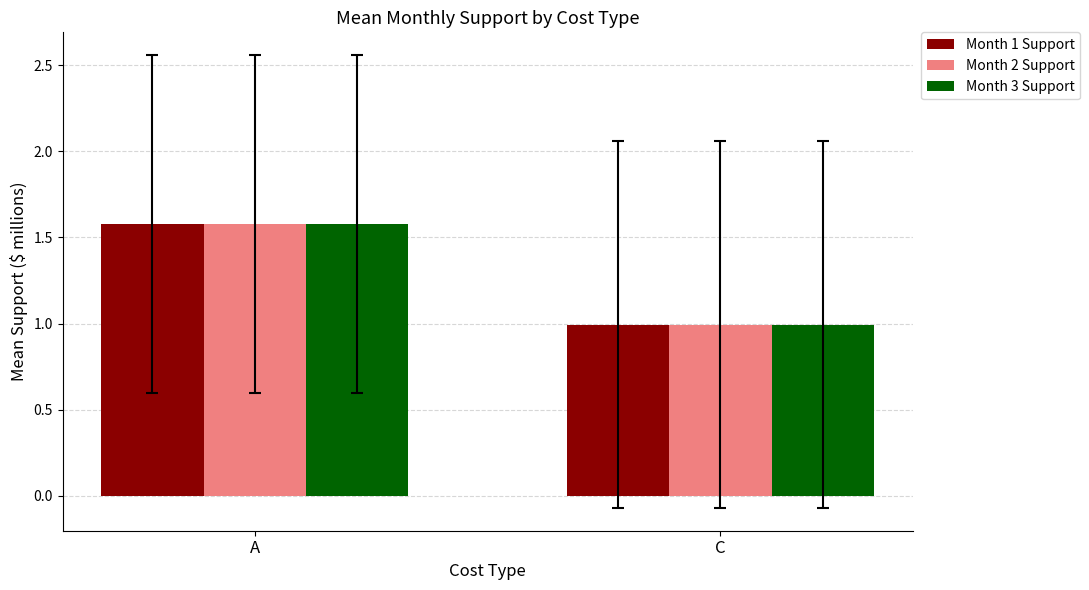

What are all the series names shown in the legend?

Month 1 Support, Month 2 Support, Month 3 Support